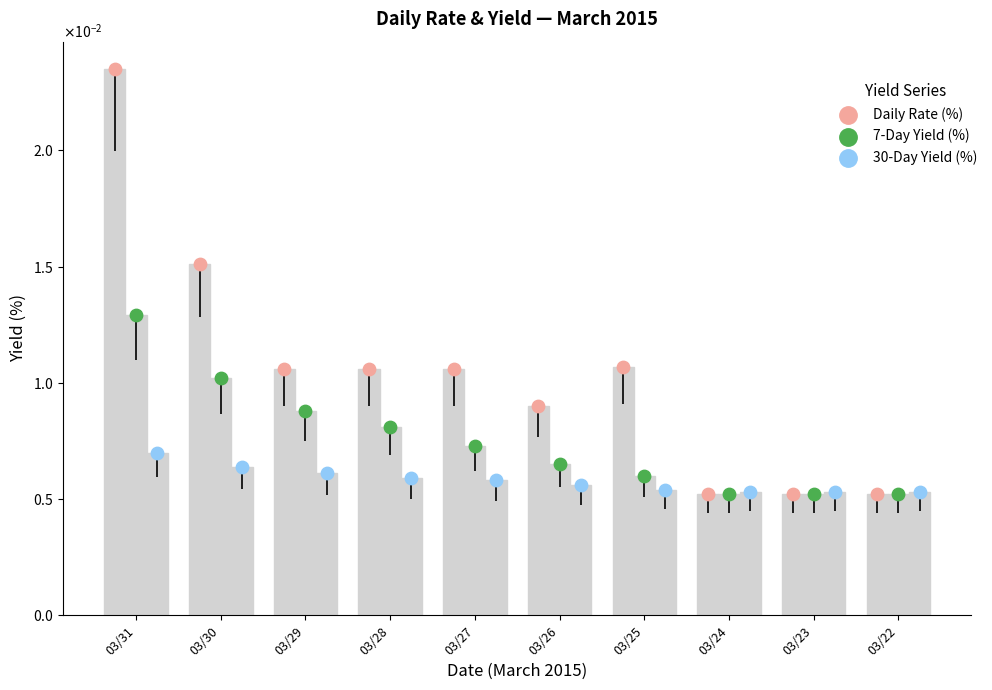

At how many categories does at least one series exceed 0?

10